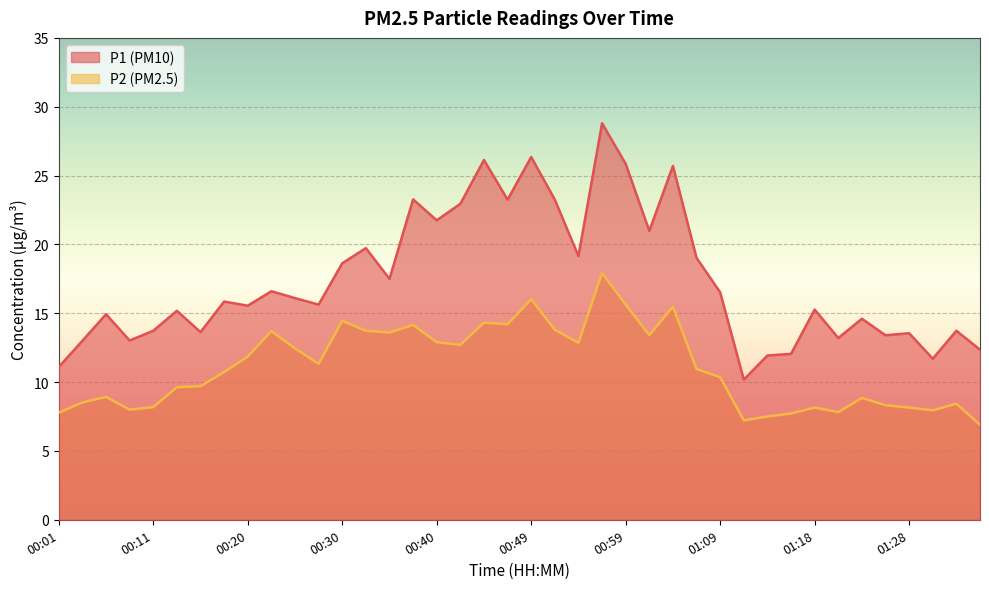

What are all the series names shown in the legend?

P1, P2